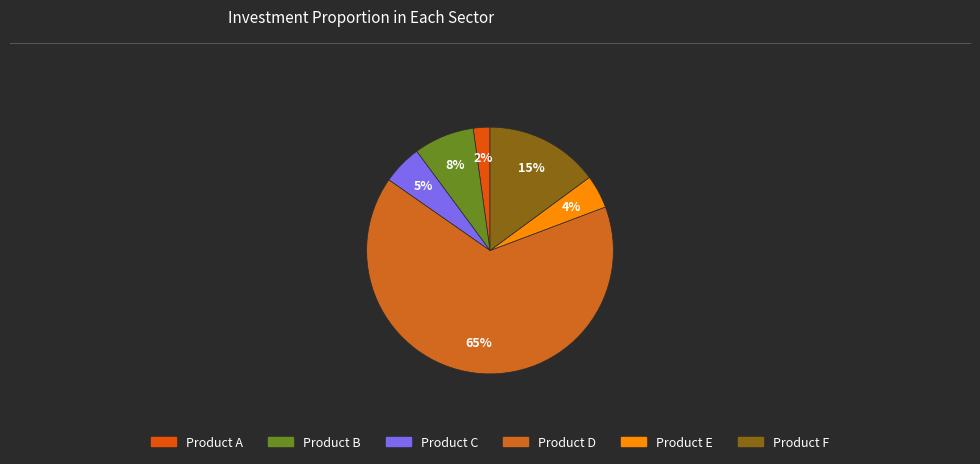

To the nearest percent, what percentage of the pie is Product A?

2%